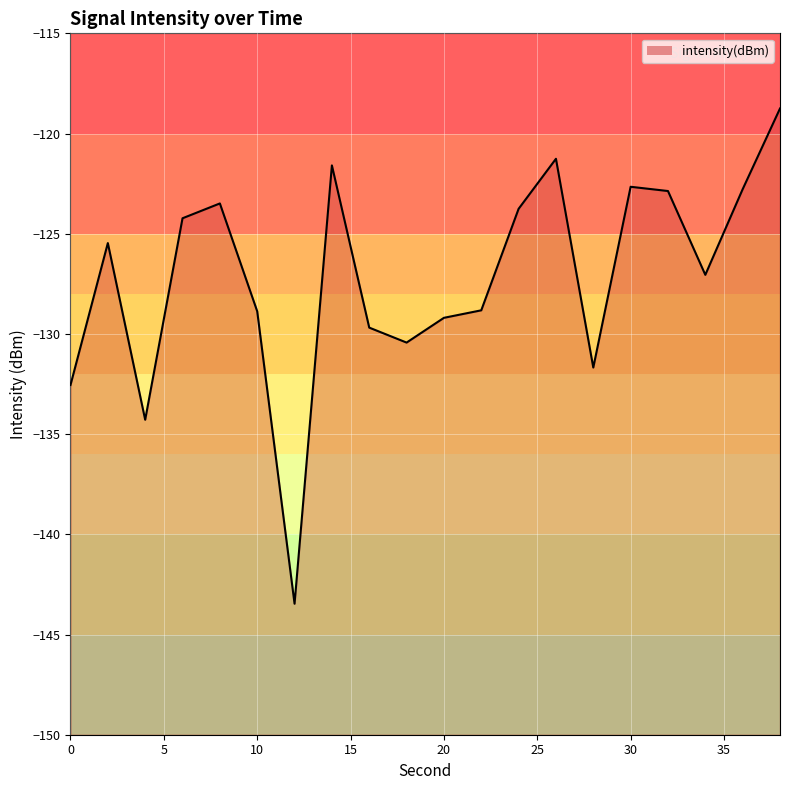

How many series are shown in this chart?

1